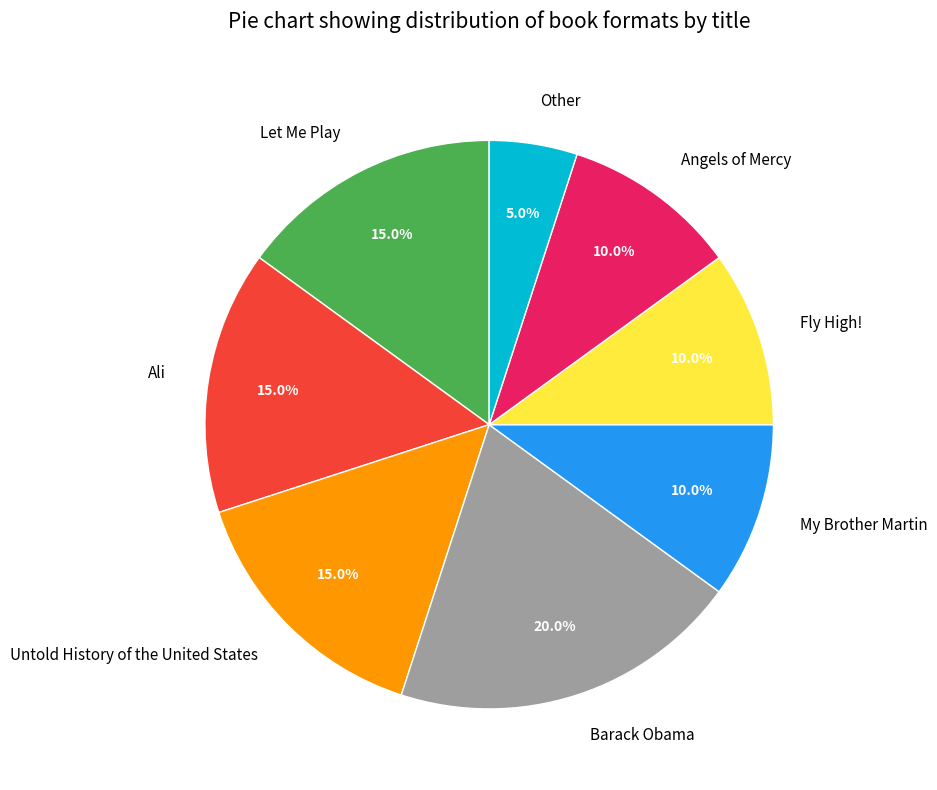

What percentage is the Let Me Play slice, to the nearest percent?

15%